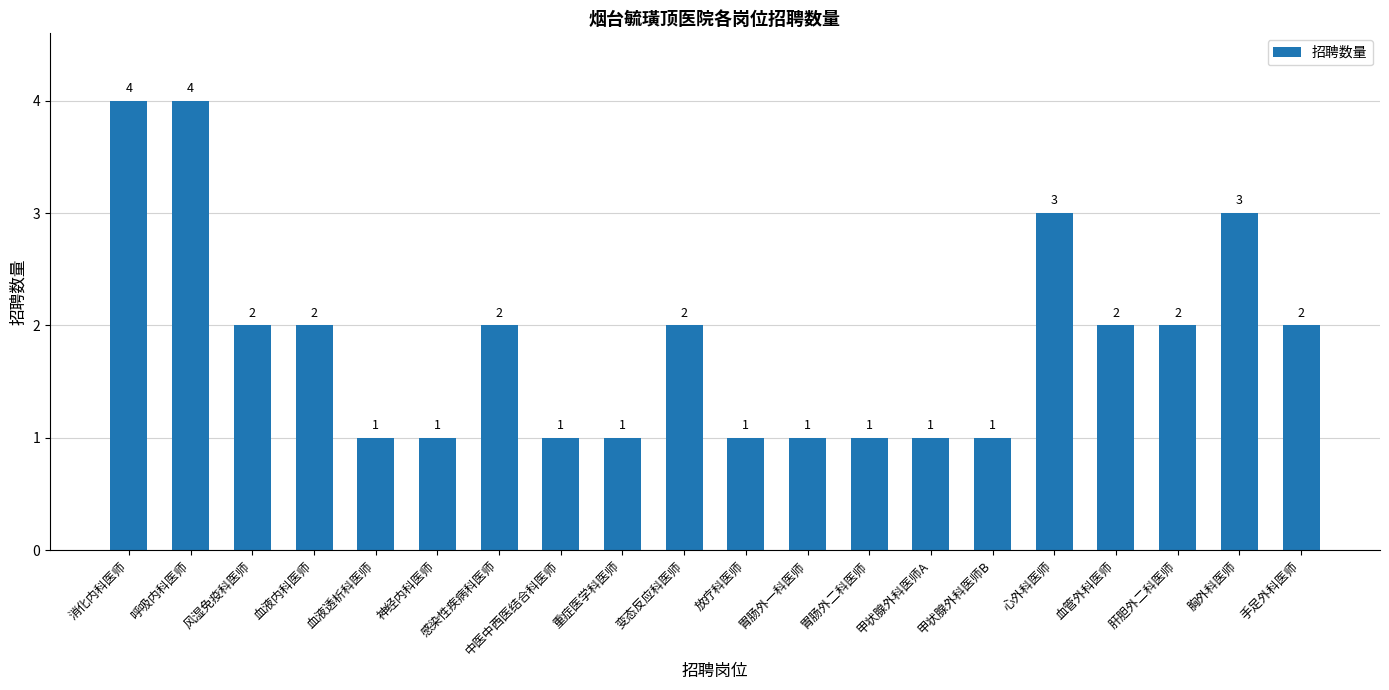

What is the change in value from 感染性疾病科医师 to 胸外科医师?

+1